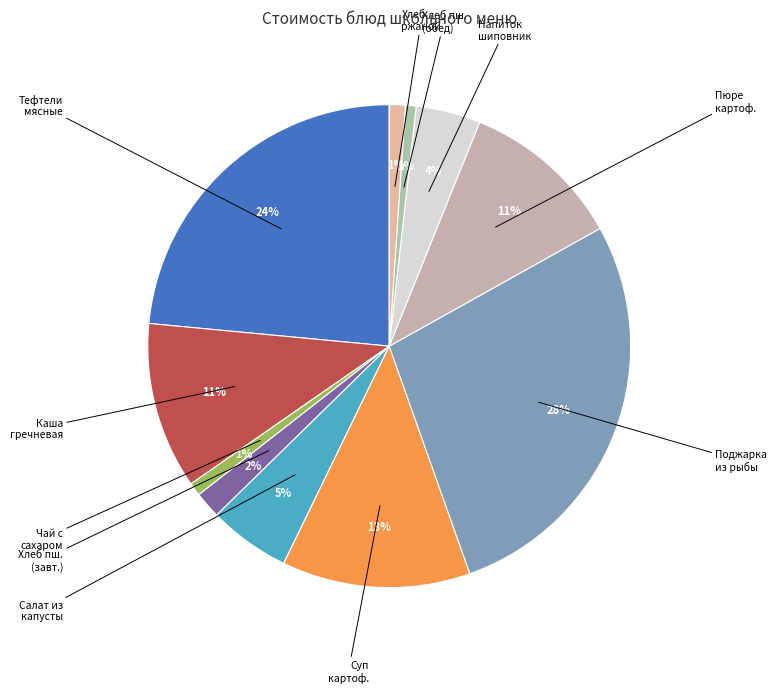

How many slices are in this pie chart?

11